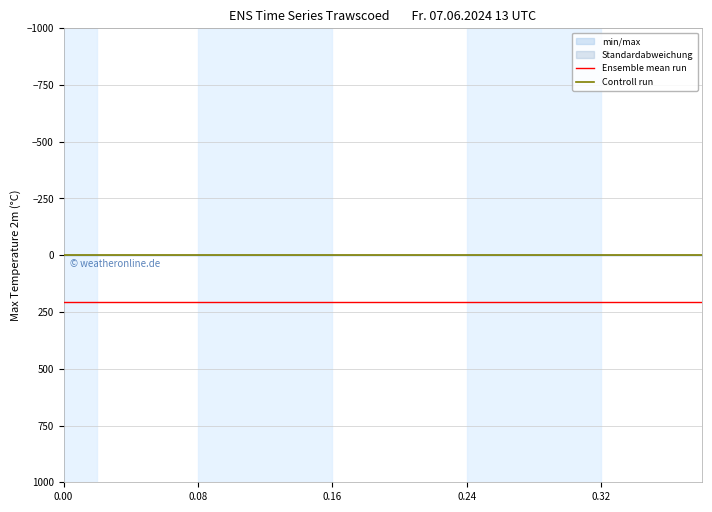

How many lines are shown in the chart?

2